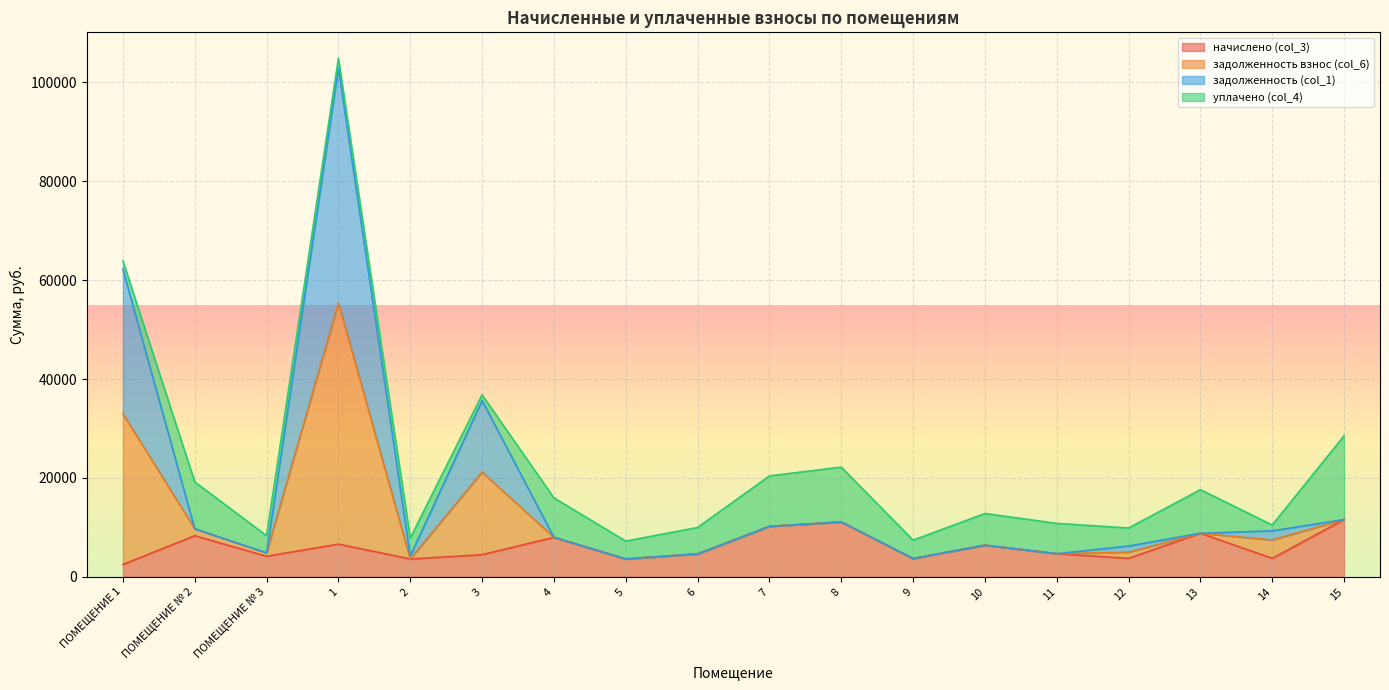

What is the total value across all series at 5?

7220.2